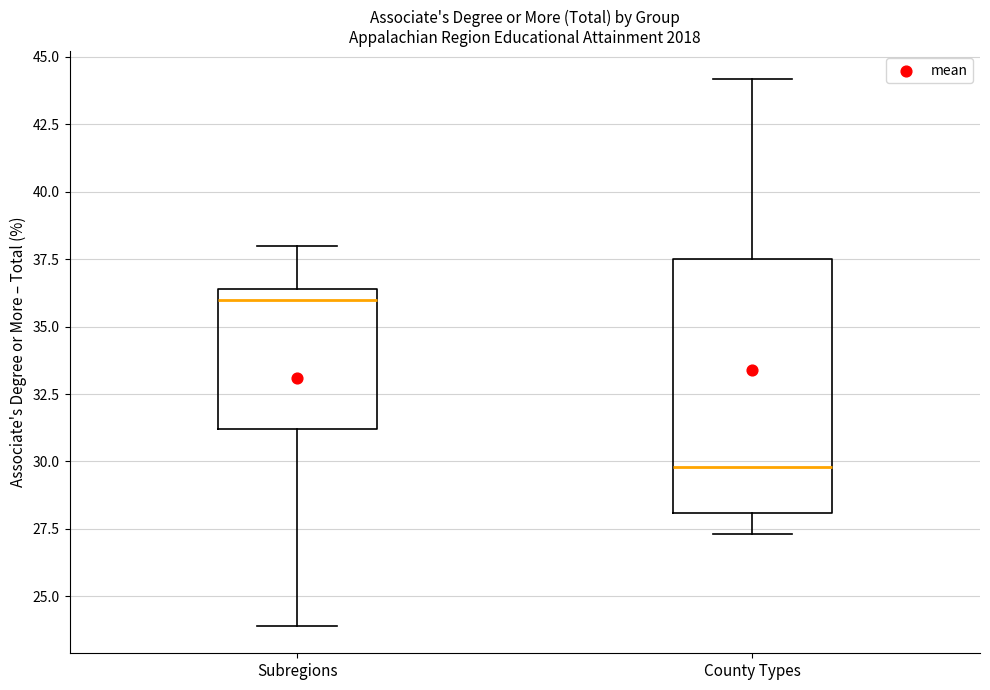

Reading left to right, transcribe this box plot: for each box, give where its median line is, the range the box spans, and where its two whiskers end, as read against the y-axis. The values are not printed on the chart, so give them approximately, as read against the axis.

Subregions: median 36.0, box 31.0 to 36.5, whiskers 24.0 to 38.0
County Types: median 30.0, box 28.0 to 37.5, whiskers 27.5 to 44.0